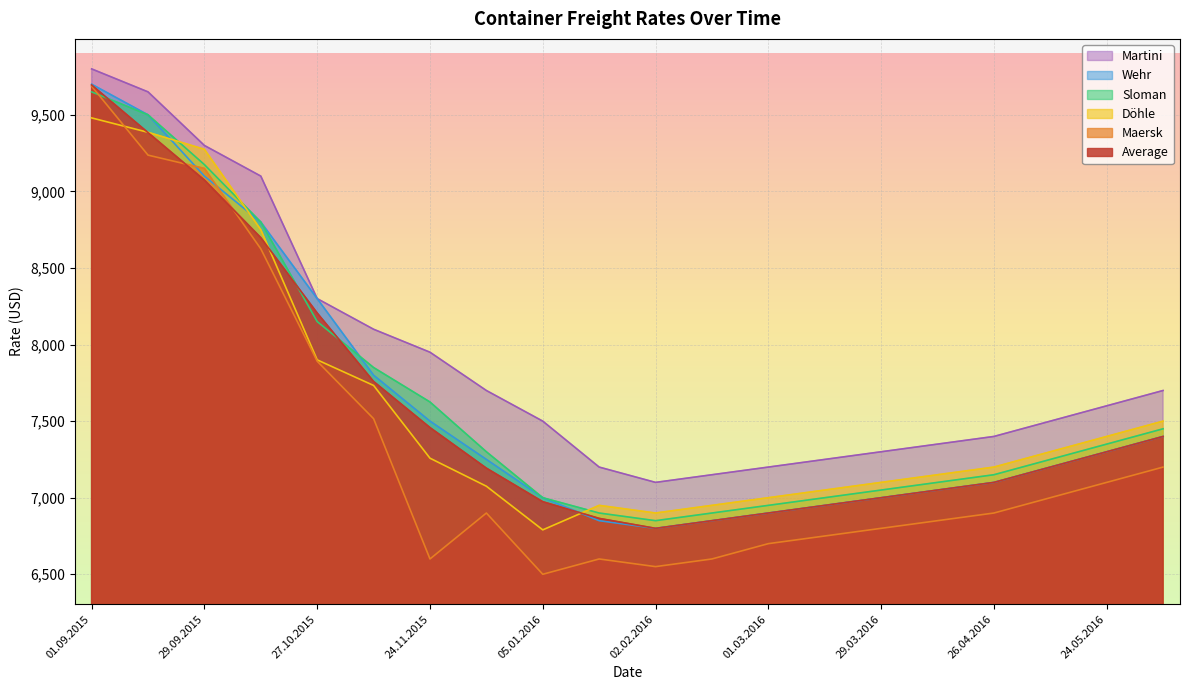

What are all the series names shown in the legend?

Martini, Wehr, Sloman, Döhle, Maersk, Average